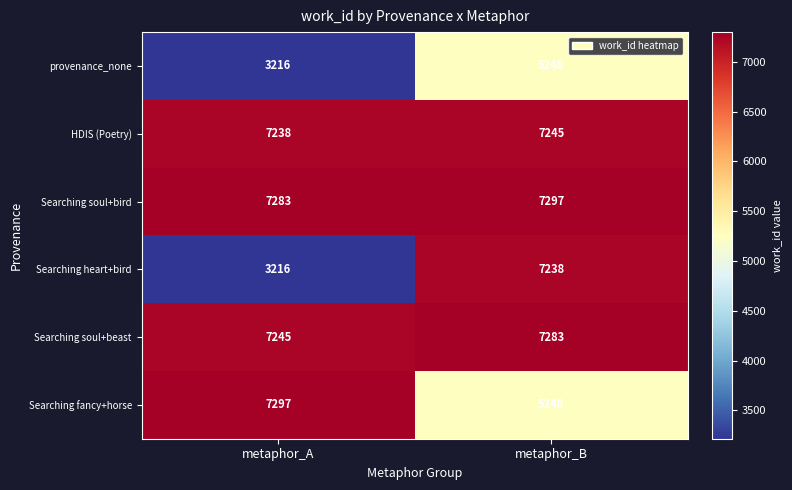

Reading left to right, extract all data points from this chart.

provenance_none: 3216	5248
HDIS (Poetry): 7238	7245
Searching soul+bird: 7283	7297
Searching heart+bird: 3216	7238
Searching soul+beast: 7245	7283
Searching fancy+horse: 7297	5248